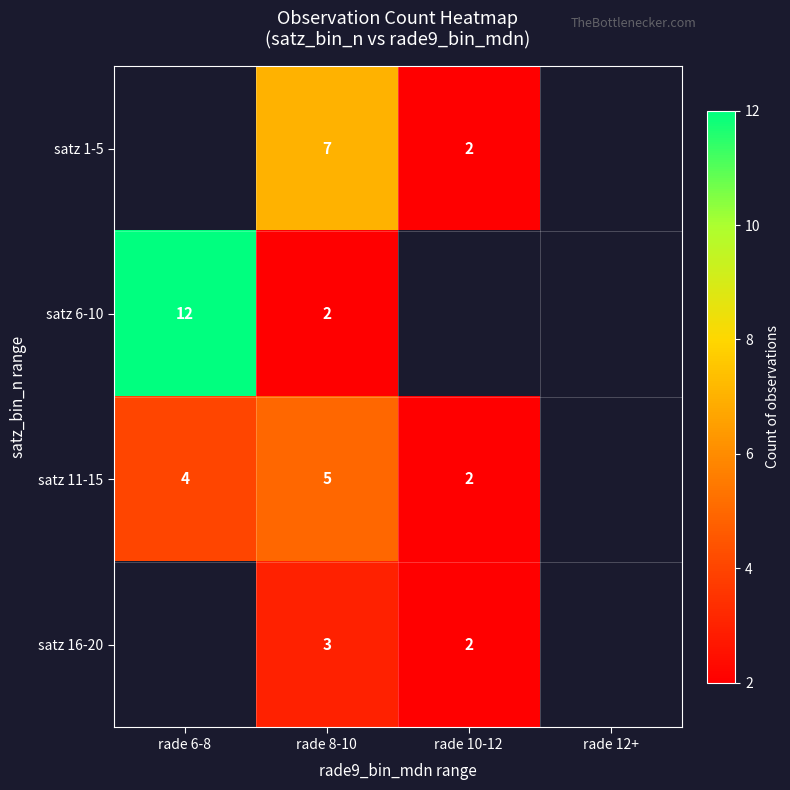

What is the total value across all series at rade 8-10?

17